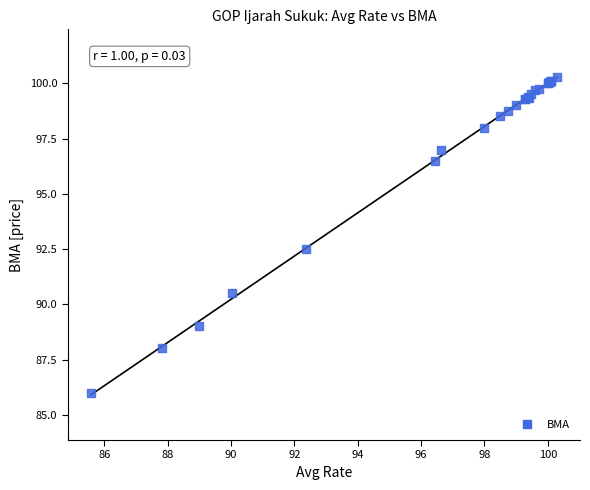

What Y value in the scatter plot is closest to 93?

92.5